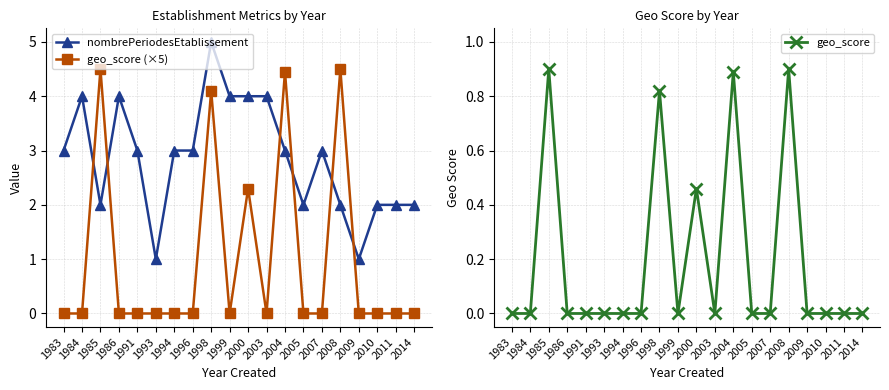

Is the value of nombrePeriodesEtablissement at 1998 greater than the value of geo_score at 1985?

Yes